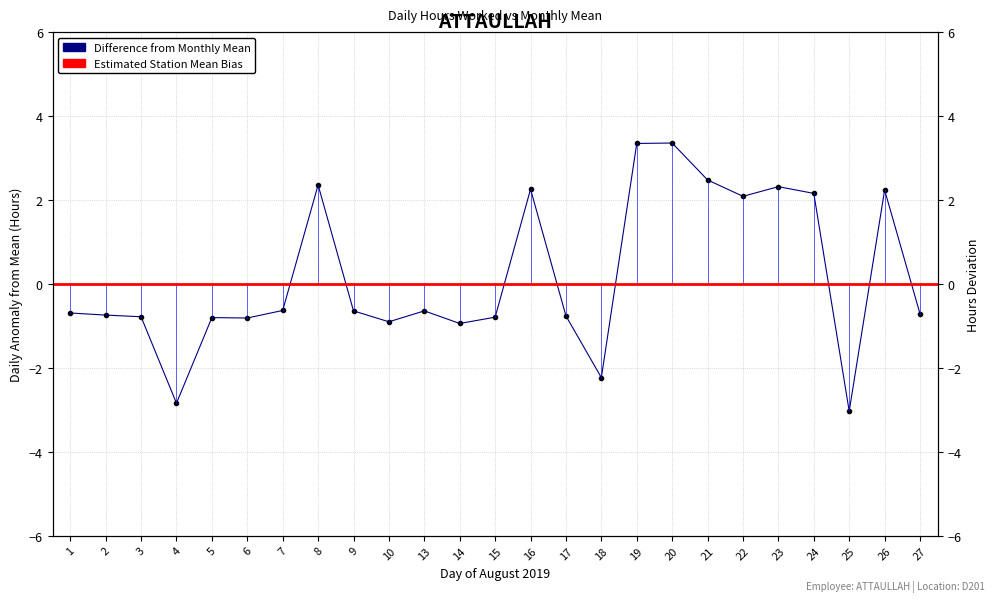

Rank the categories by value from highest to lowest.

20, 19, 21, 8, 23, 16, 26, 24, 22, 7, 9, 13, 1, 27, 2, 17, 3, 15, 5, 6, 10, 14, 18, 4, 25